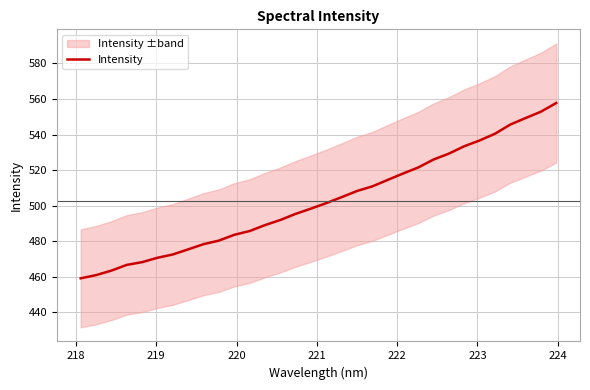

What is the minimum value for Intensity?

459.1